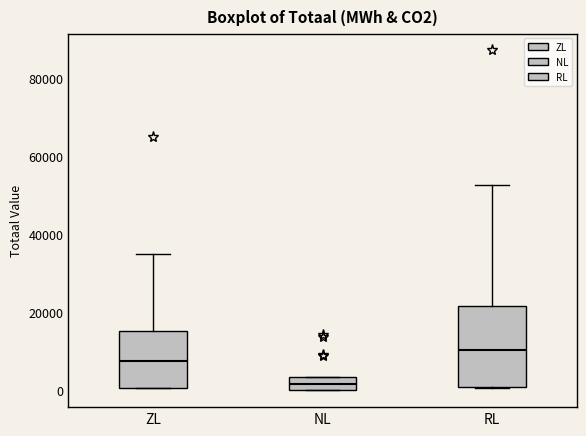

Which box has the highest median line?

RL